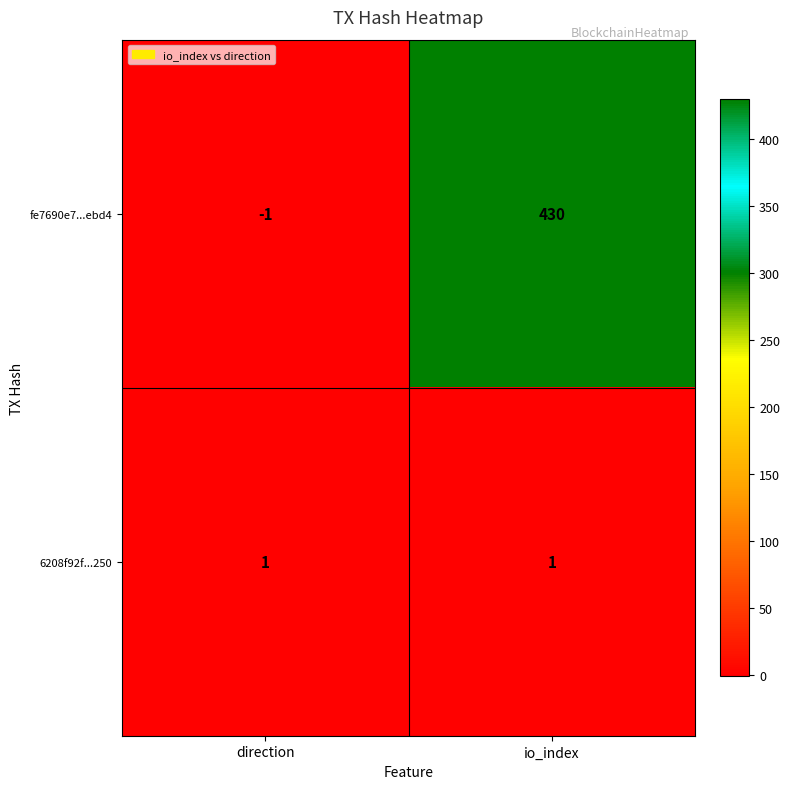

What is the minimum value shown in the chart?

-1